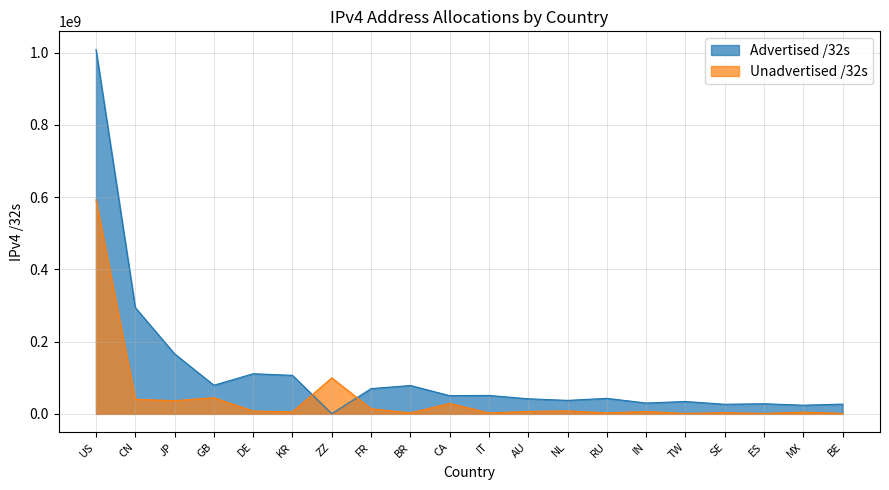

Which category has the lowest value across all series?

ZZ